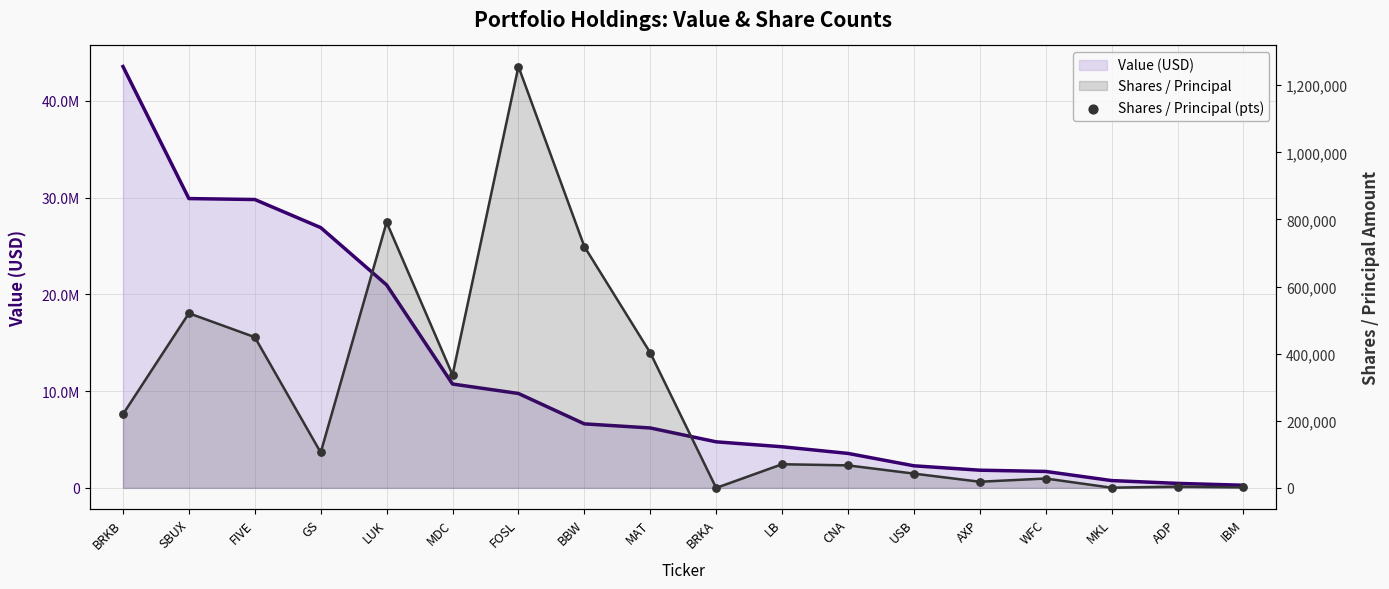

At which category is the sum across all series the highest?

BRKB